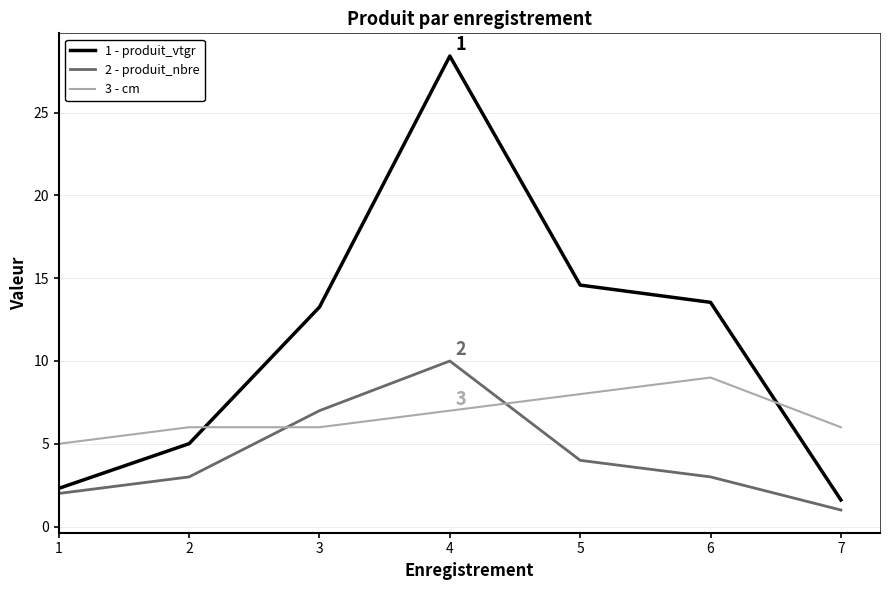

Is it true that 2 - produit_nbre equals 3.0 at 6?

True